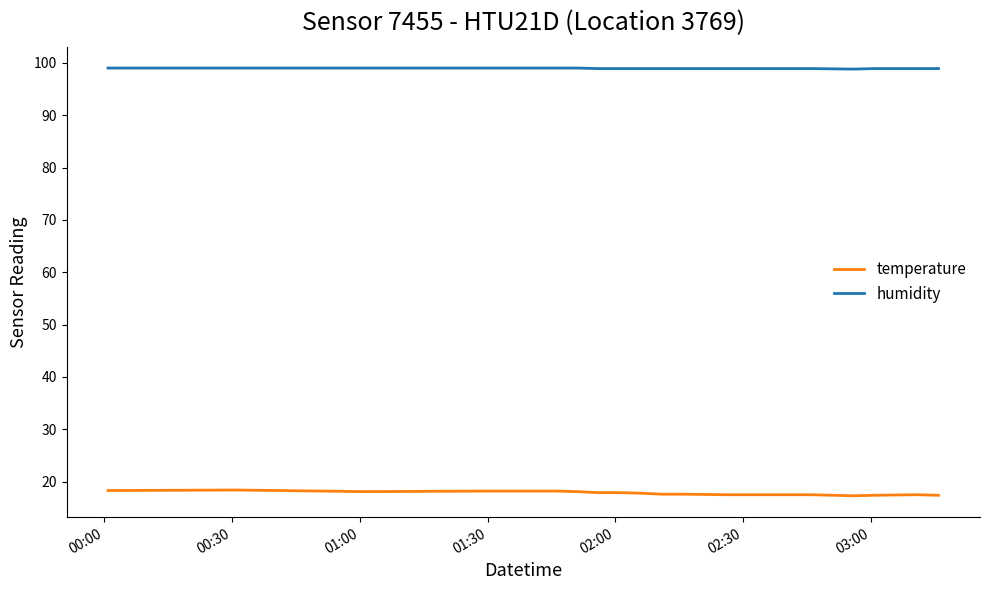

Which series has the largest total across all categories?

humidity